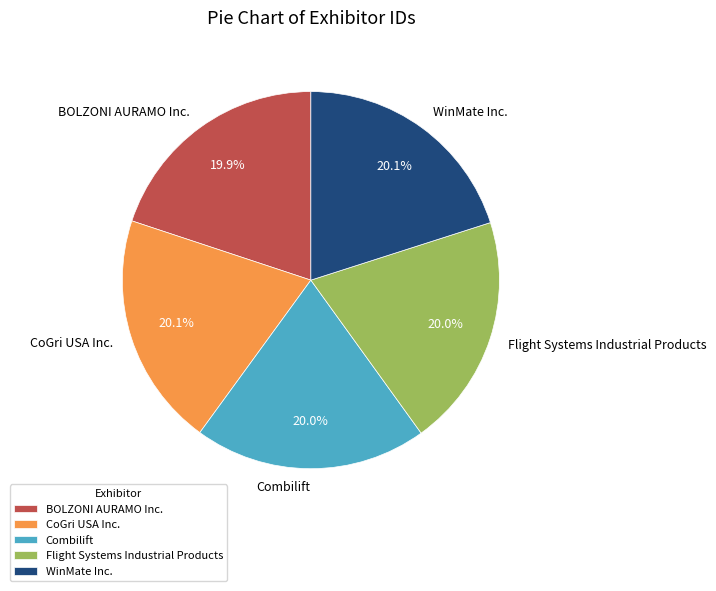

Does WinMate Inc. represent more than half of the total?

No